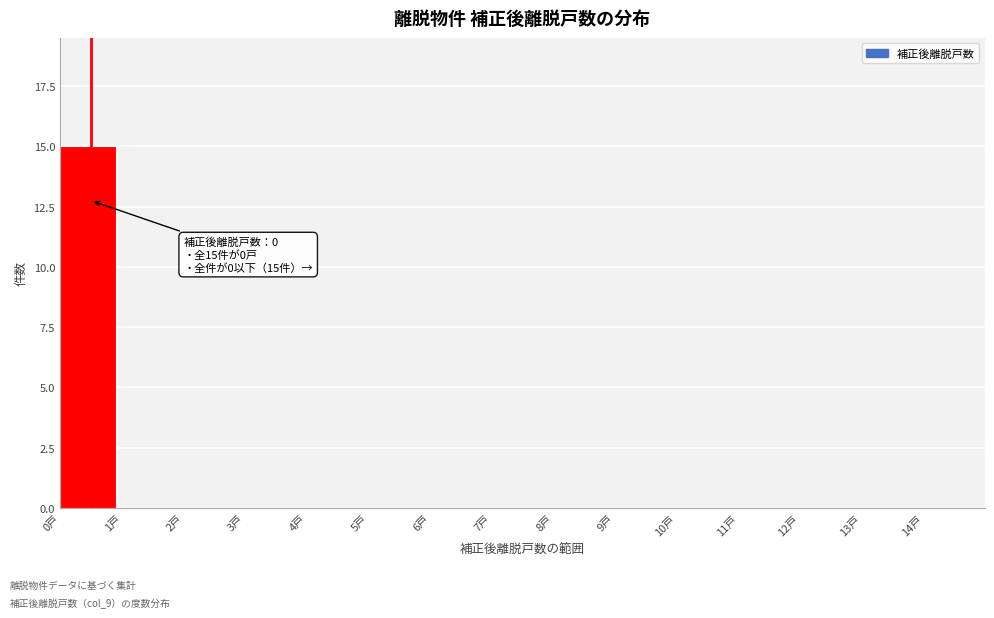

Which range on the x-axis has the tallest bar?

0 to 1